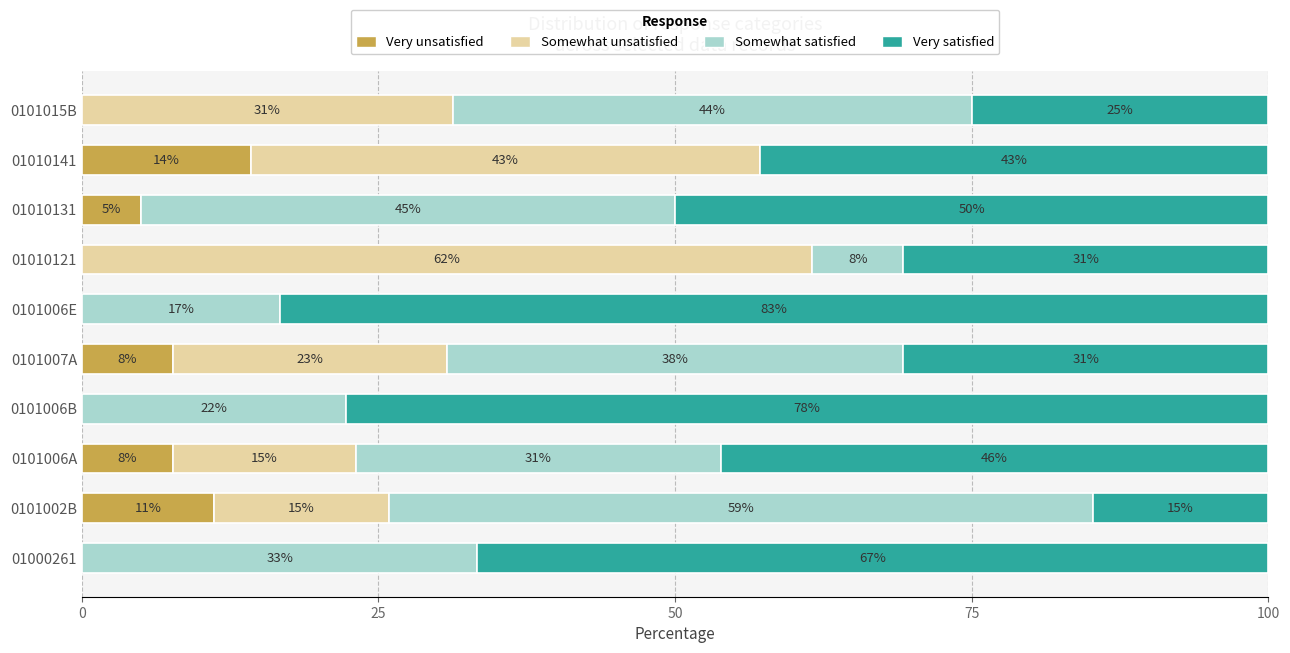

Reading left to right, transcribe all the data shown in this chart.

Very unsatisfied: 0.0	11.1	7.7	0.0	7.7	0.0	0.0	5.0	14.3	0.0
Somewhat unsatisfied: 0.0	14.8	15.4	0.0	23.1	0.0	61.5	0.0	42.9	31.2
Somewhat satisfied: 33.3	59.3	30.8	22.2	38.5	16.7	7.7	45.0	0.0	43.8
Very satisfied: 66.7	14.8	46.2	77.8	30.8	83.3	30.8	50.0	42.9	25.0